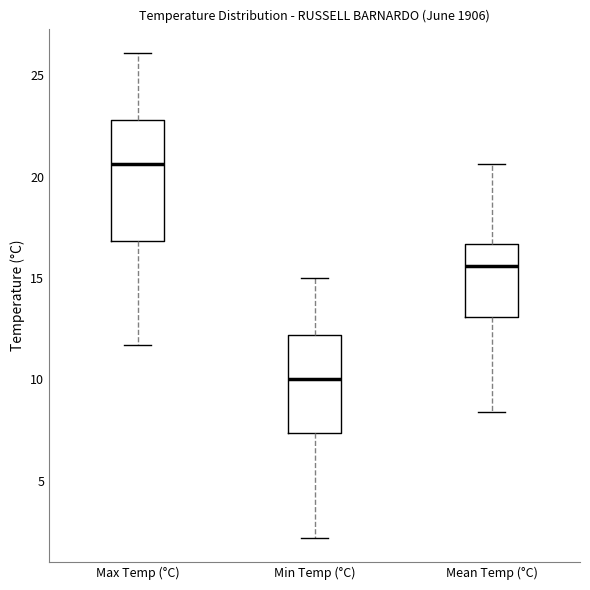

Reading left to right, read every box against the y-axis: the position of its median line, the range the box covers, and the ends of its whiskers. The values are not printed on the chart, so give them approximately, as read against the axis.

Max Temp (°C): median 20.5, box 17.0 to 23.0, whiskers 11.5 to 26.0
Min Temp (°C): median 10.0, box 7.5 to 12.0, whiskers 2.0 to 15.0
Mean Temp (°C): median 15.5, box 13.0 to 16.5, whiskers 8.5 to 20.5